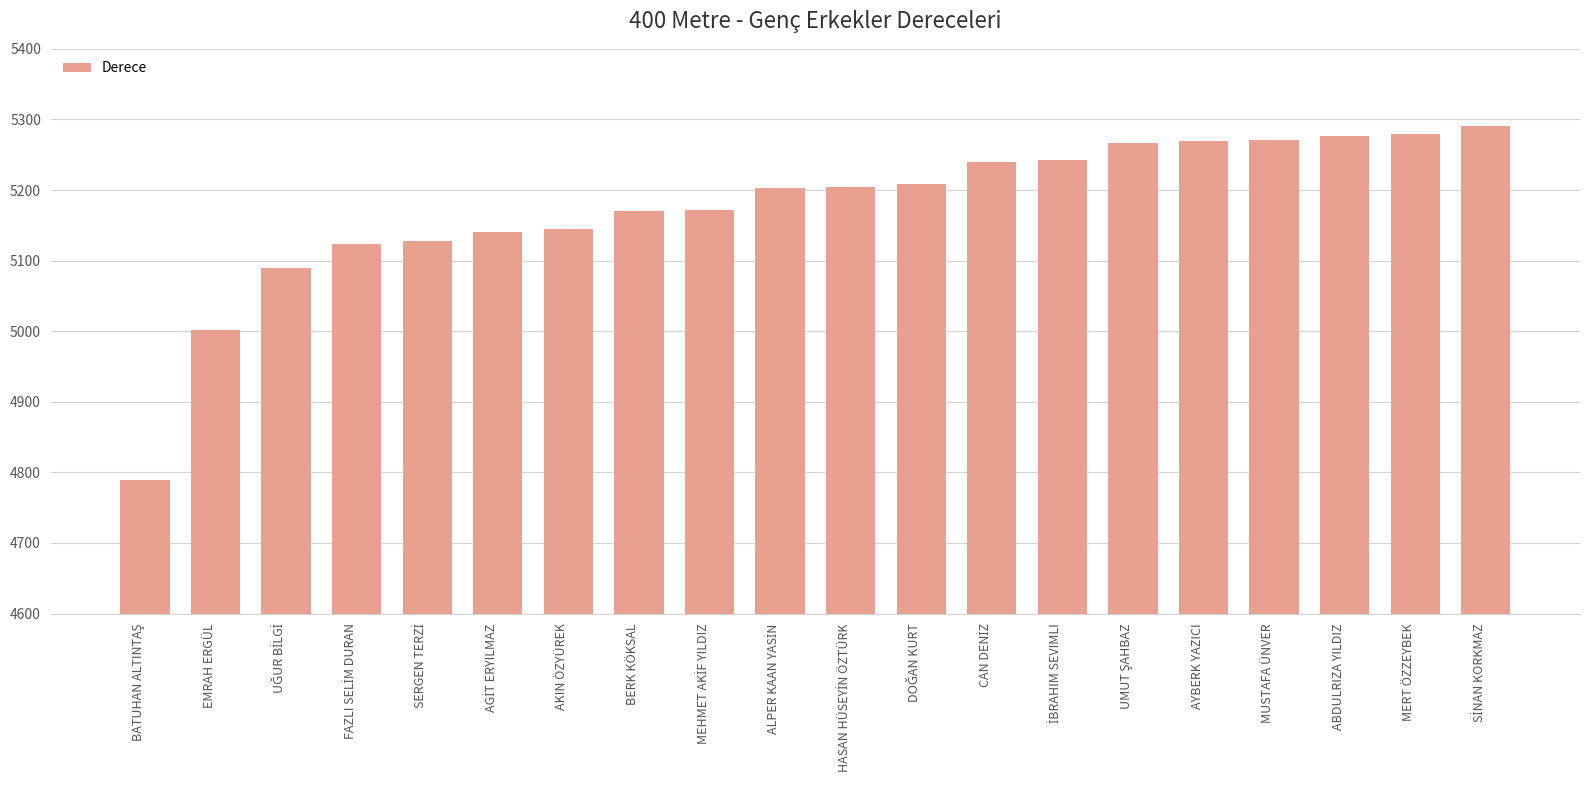

What is the value of the 12th bar from the left?

5208